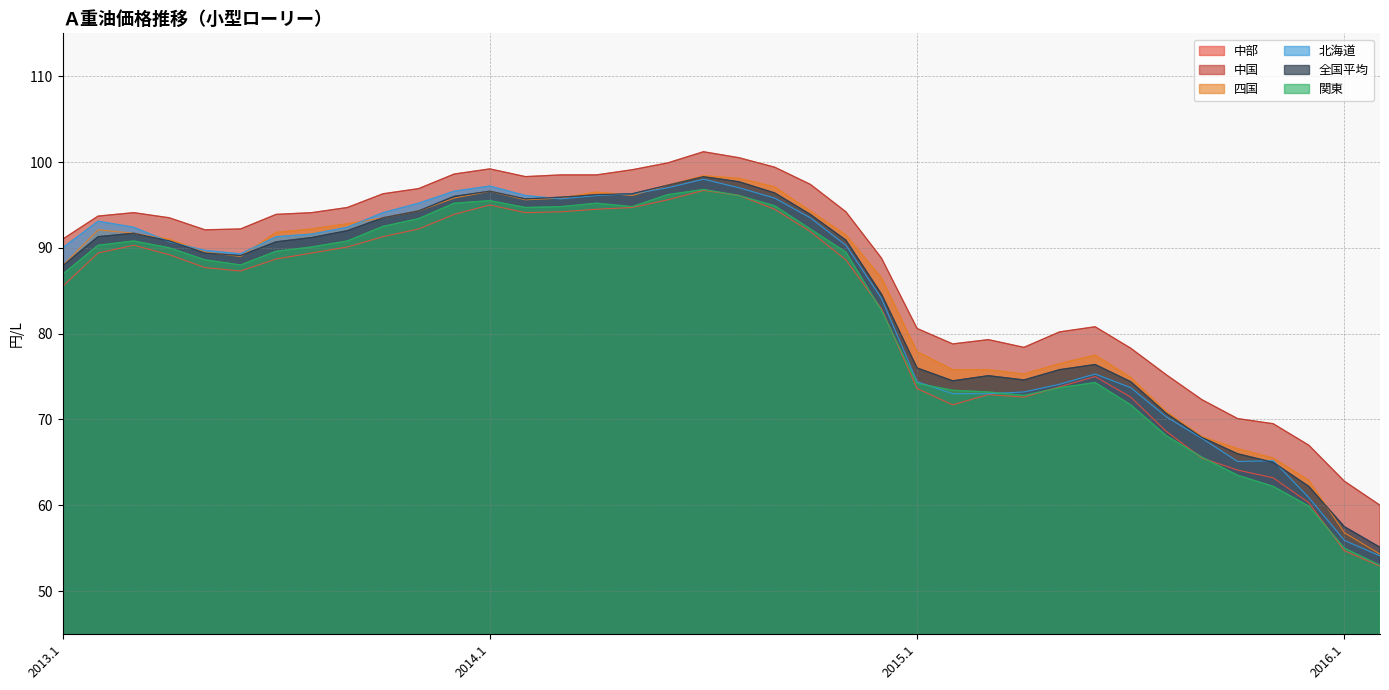

What is the label of the 26th point from the right?

2014.1